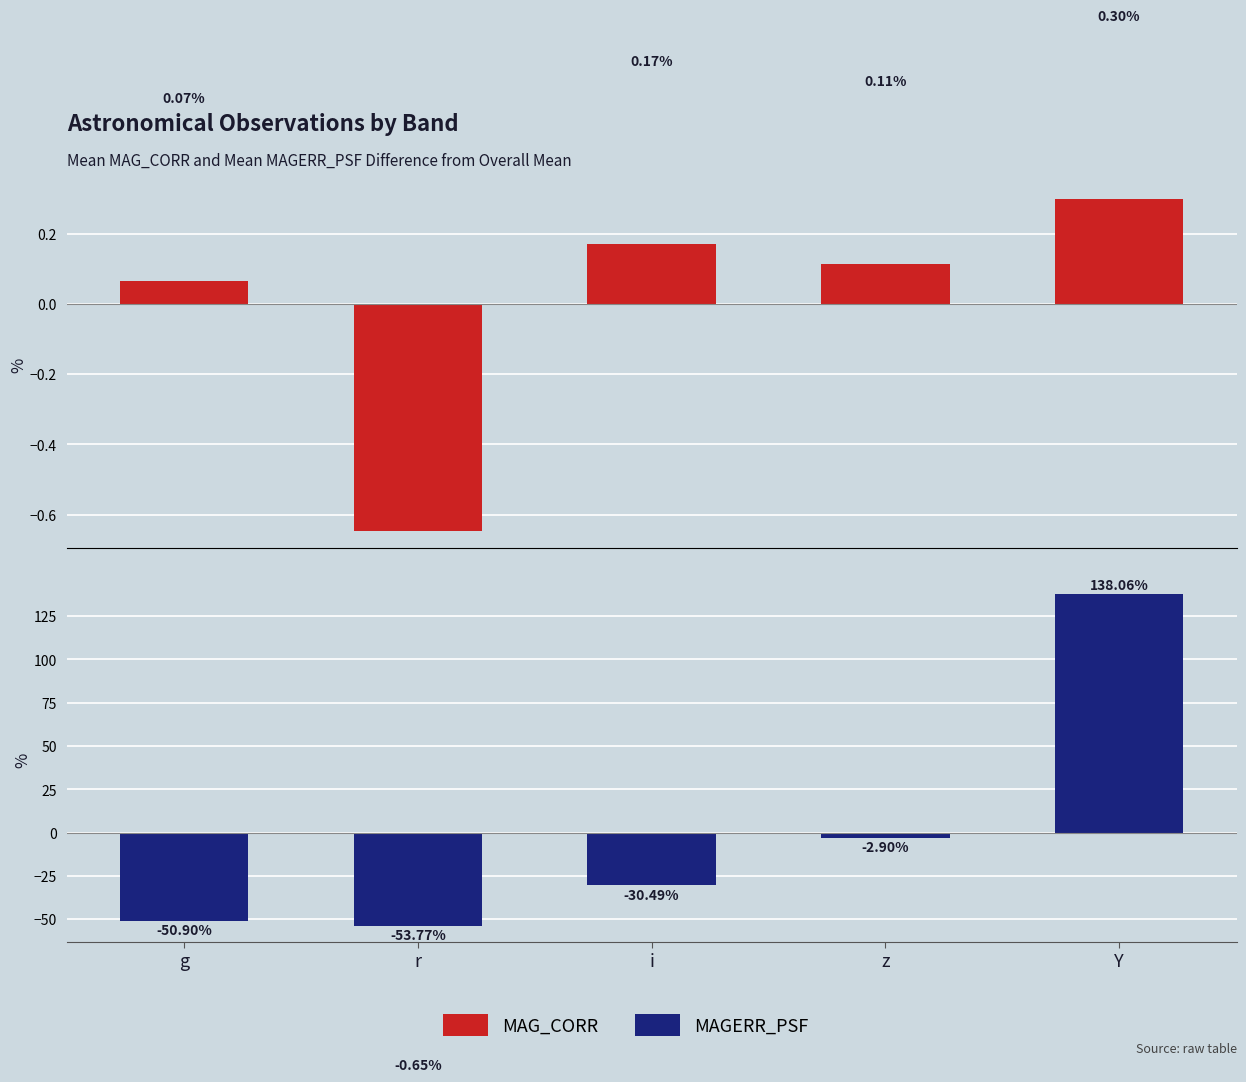

Is the value of MAGERR_PSF at z greater than the value of MAG_CORR at i?

No